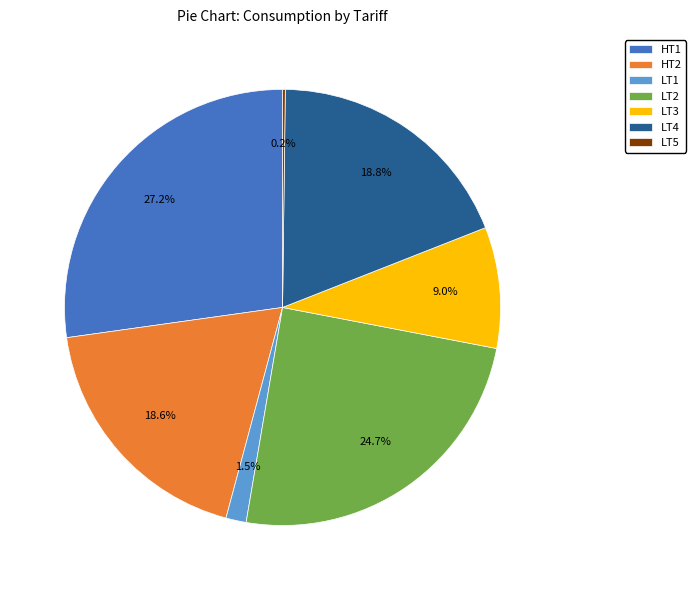

Between LT4 and LT1, which is larger?

LT4